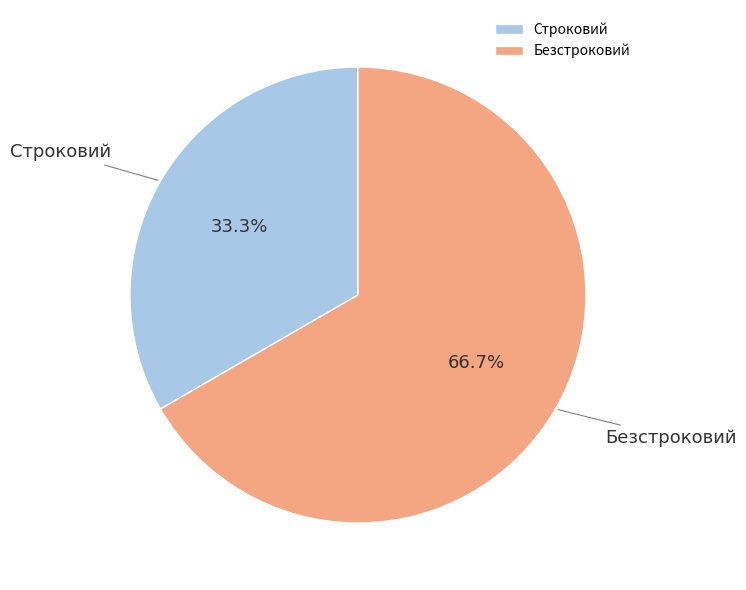

Is it true that Безстроковий is 67% of the pie?

True